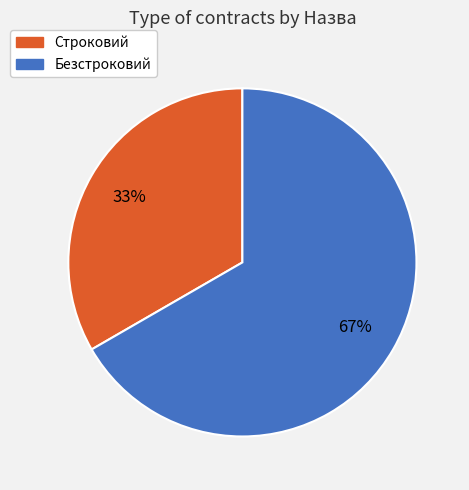

To the nearest percent, what is the average slice percentage?

50%